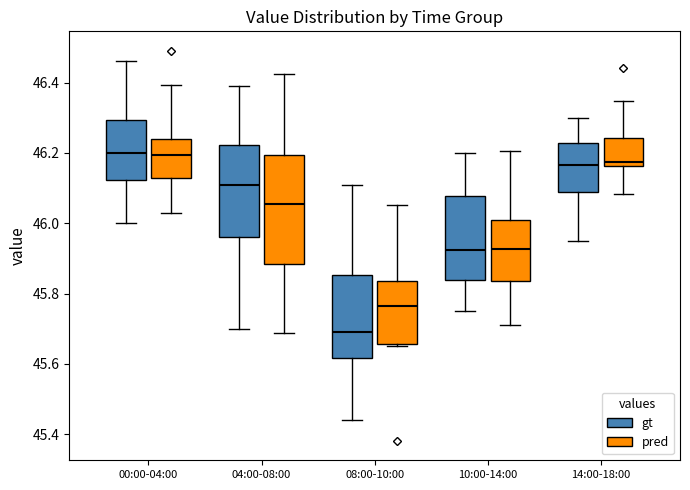

Reading left to right, transcribe this box plot: for each box, give where its median line is, the range the box spans, and where its two whiskers end, as read against the y-axis. The values are not printed on the chart, so give them approximately, as read against the axis.

00:00-04:00 (gt): median 46.20, box 46.12 to 46.30, whiskers 46.00 to 46.46
00:00-04:00 (pred): median 46.20, box 46.12 to 46.24, whiskers 46.02 to 46.40
04:00-08:00 (gt): median 46.12, box 45.96 to 46.22, whiskers 45.70 to 46.40
04:00-08:00 (pred): median 46.06, box 45.88 to 46.20, whiskers 45.68 to 46.42
08:00-10:00 (gt): median 45.70, box 45.62 to 45.86, whiskers 45.44 to 46.12
08:00-10:00 (pred): median 45.76, box 45.66 to 45.84, whiskers 45.64 to 46.06
10:00-14:00 (gt): median 45.92, box 45.84 to 46.08, whiskers 45.76 to 46.20
10:00-14:00 (pred): median 45.92, box 45.84 to 46.00, whiskers 45.72 to 46.20
14:00-18:00 (gt): median 46.16, box 46.08 to 46.22, whiskers 45.96 to 46.30
14:00-18:00 (pred): median 46.18, box 46.16 to 46.24, whiskers 46.08 to 46.34